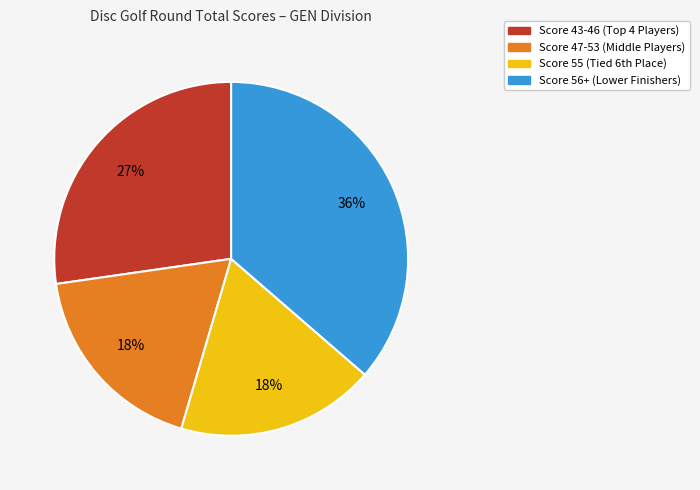

Which slice is the largest?

Score 56+ (Lower Finishers)